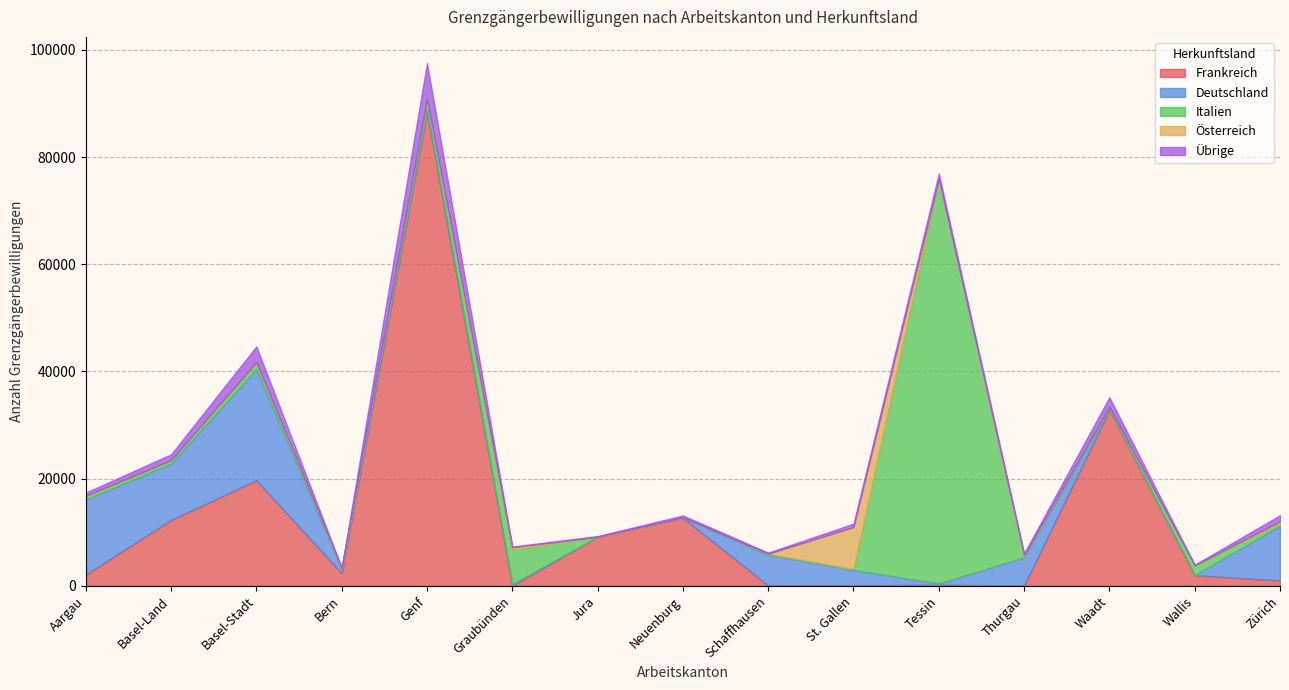

What is the sum of all Deutschland values?

71596